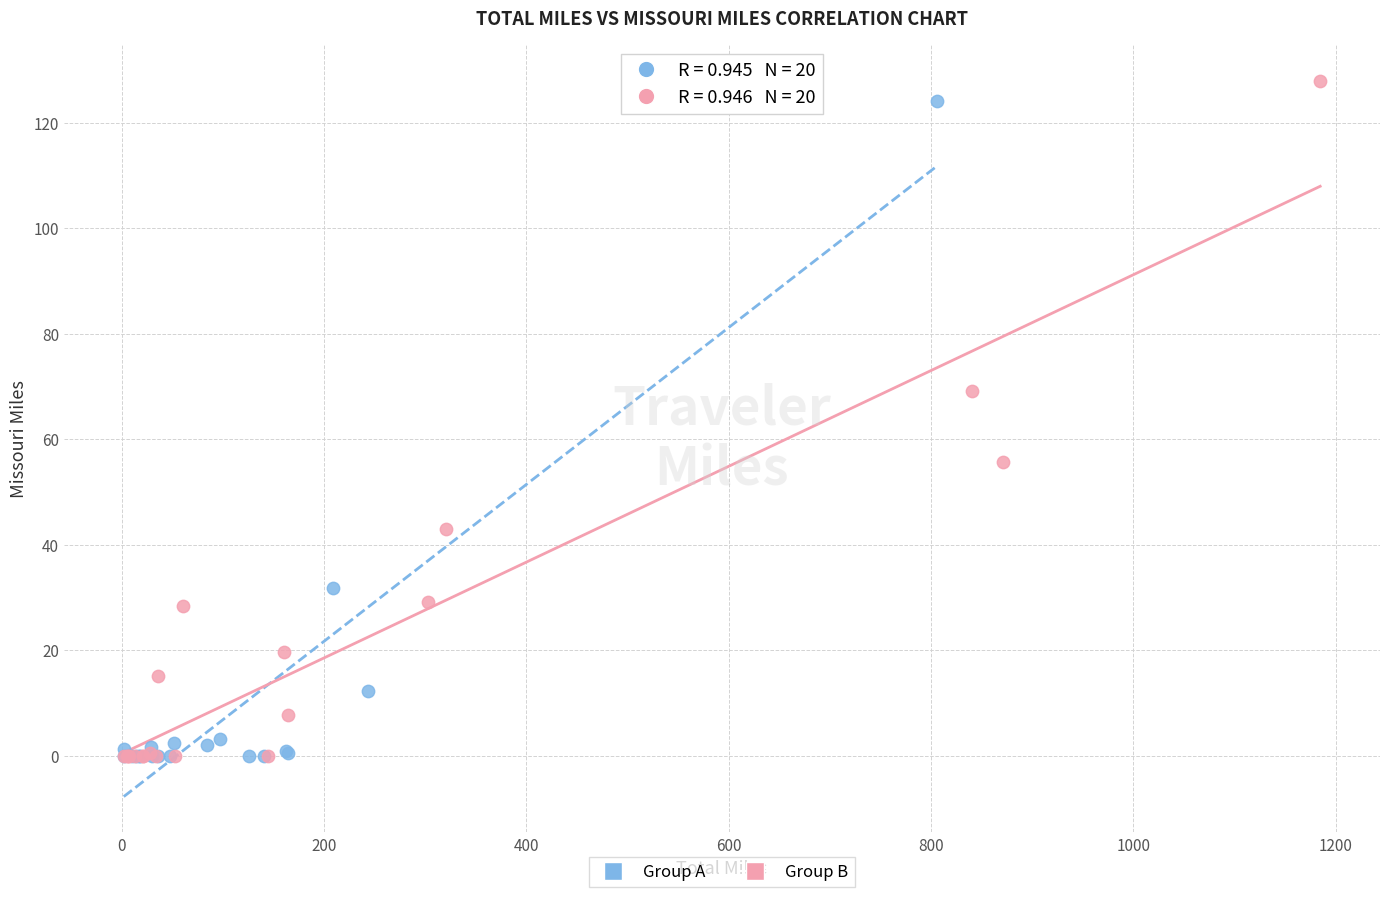

Which series reaches the maximum Y coordinate?

Group B